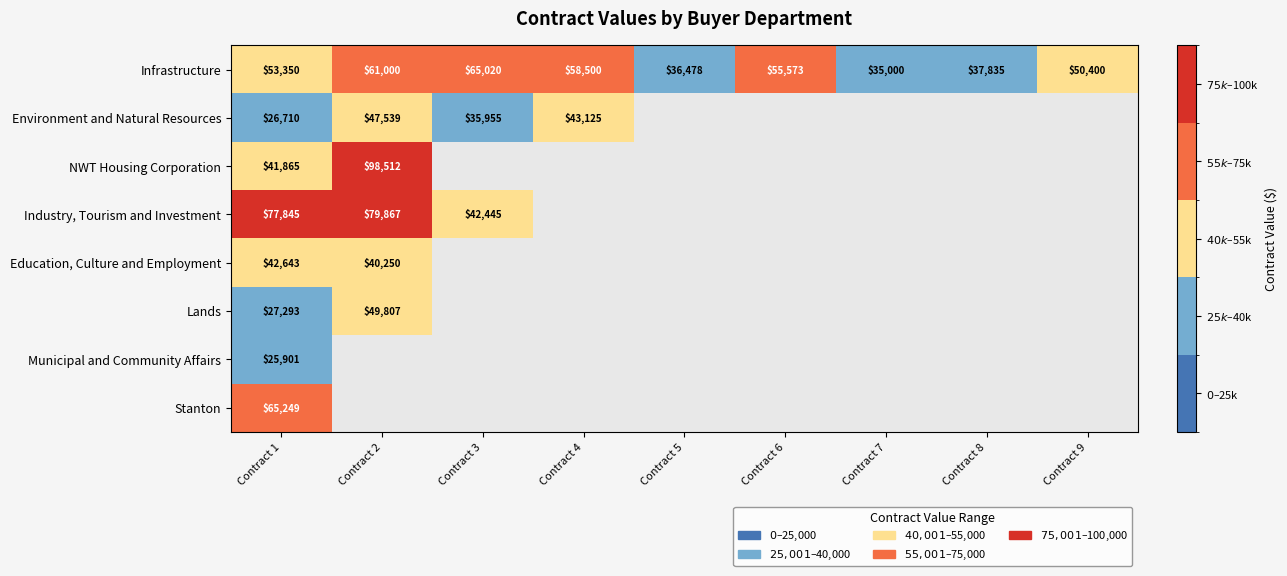

What is the maximum value shown in the chart?

98512.1